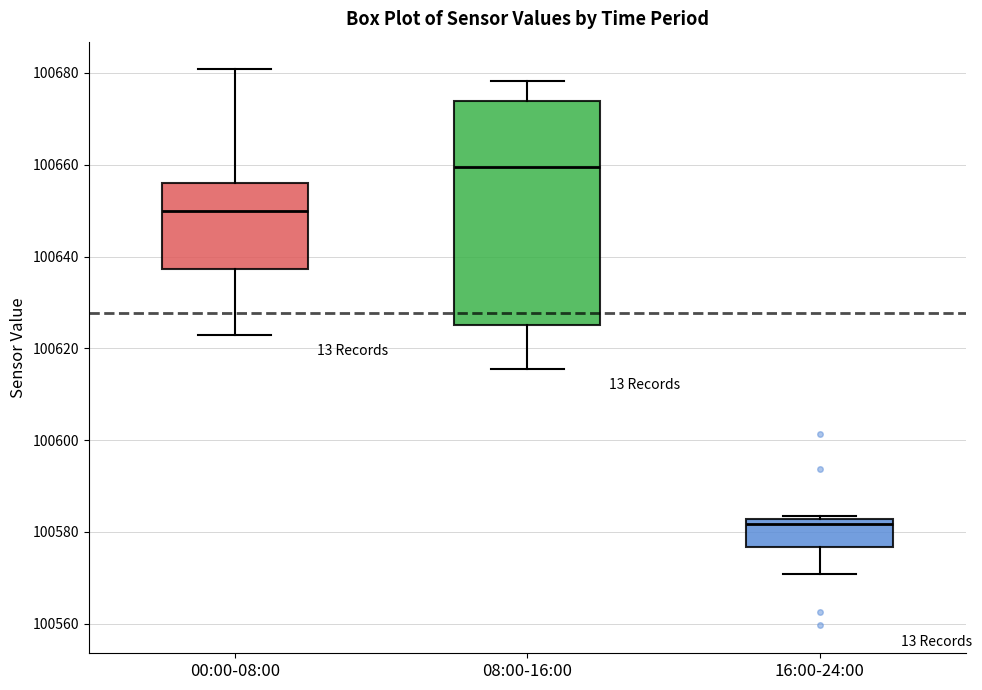

Reading left to right, transcribe this box plot: for each box, give where its median line is, the range the box spans, and where its two whiskers end, as read against the y-axis. The values are not printed on the chart, so give them approximately, as read against the axis.

00:00-08:00: median 100650, box 100638 to 100656, whiskers 100622 to 100680
08:00-16:00: median 100660, box 100626 to 100674, whiskers 100616 to 100678
16:00-24:00: median 100582 (just below the box's upper edge), box 100576 to 100582, whiskers 100570 to 100584